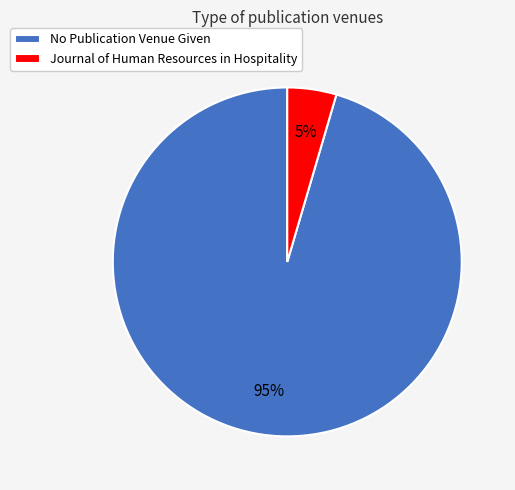

What percentage is the Journal of Human Resources in Hospitality slice, to the nearest percent?

5%